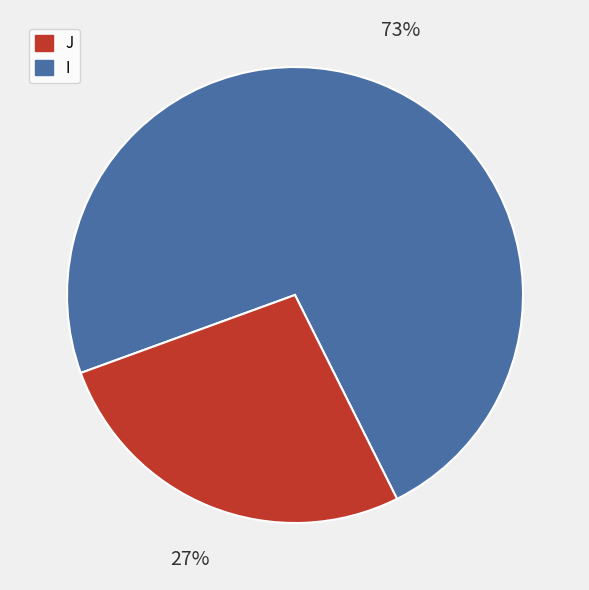

To the nearest percent, what is the average slice percentage?

50%